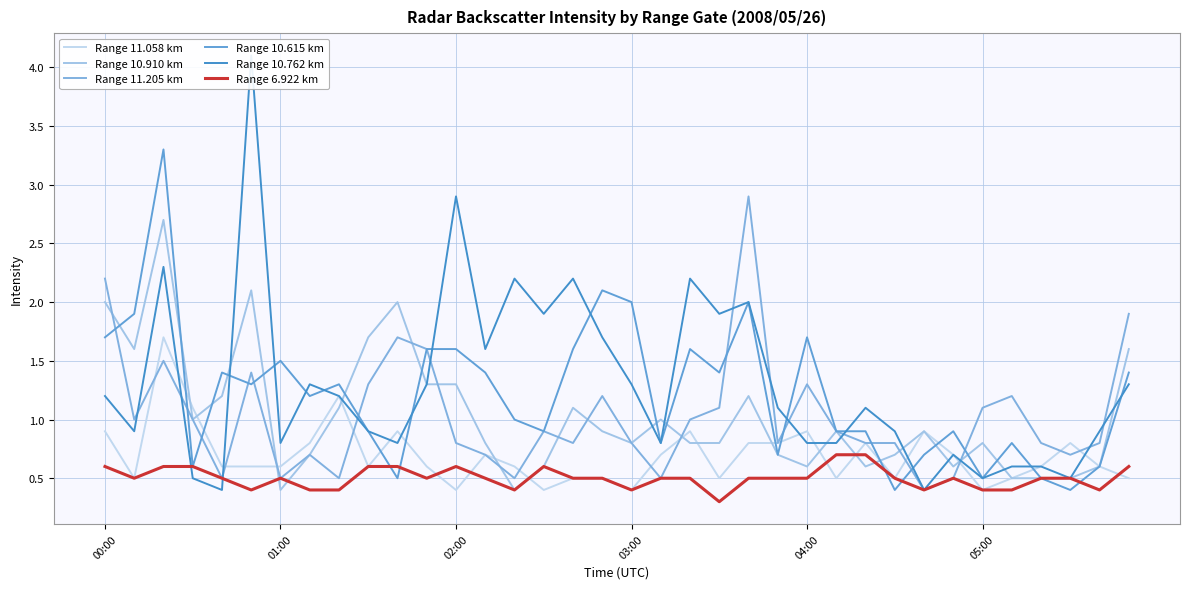

What is the difference between the maximum and second lowest values in the Range 11.205 km series?

2.4